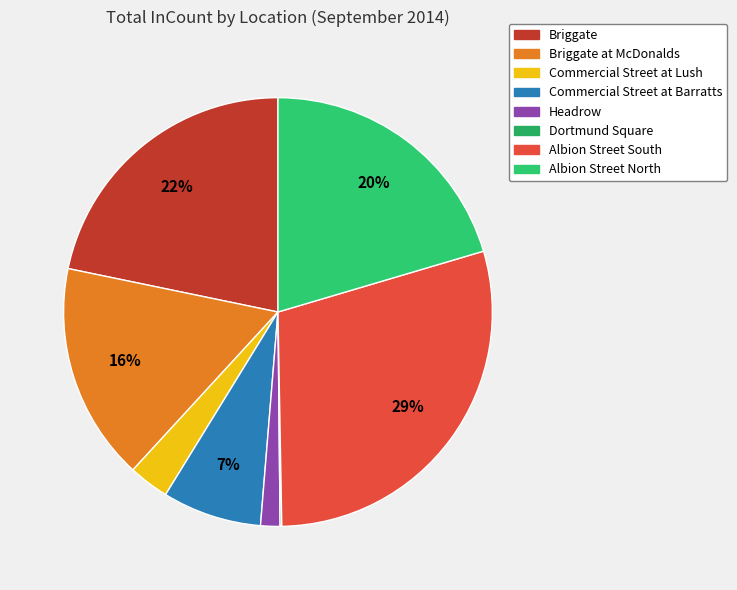

To the nearest percent, what portion does Briggate represent?

22%